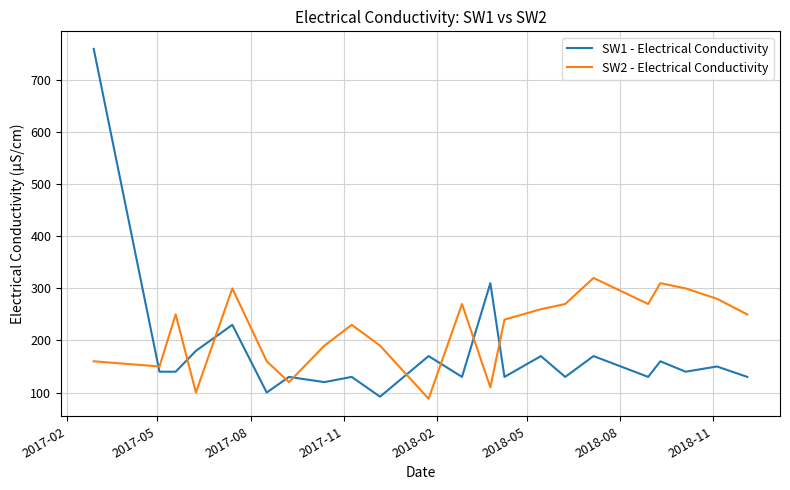

Rank the series by their average value, from lowest to highest.

SW1 - Electrical Conductivity, SW2 - Electrical Conductivity